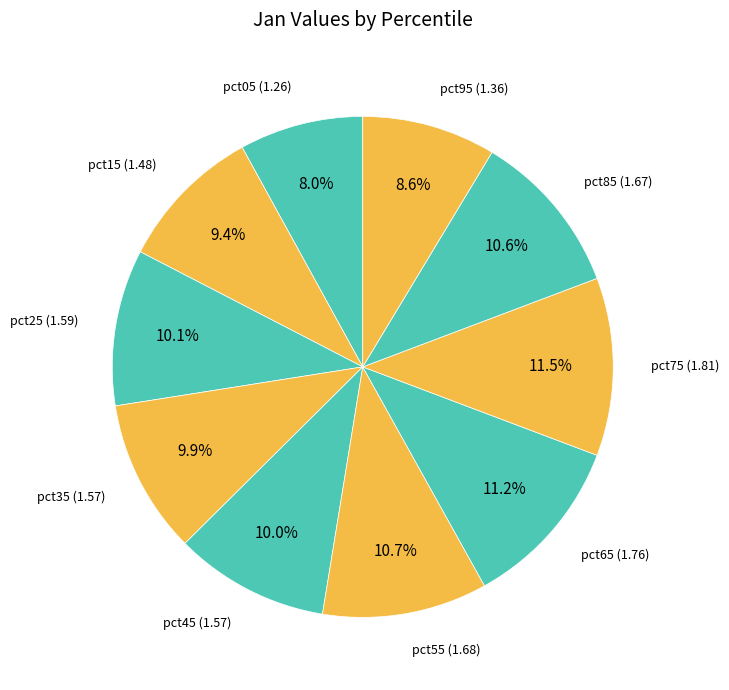

Count the number of slices in the pie.

10